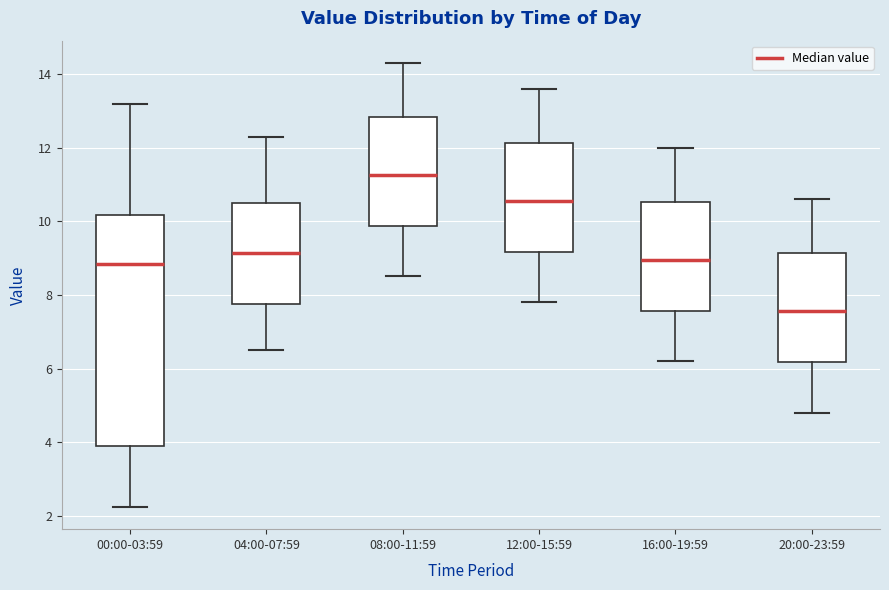

Reading left to right, transcribe this box plot: for each box, give where its median line is, the range the box spans, and where its two whiskers end, as read against the y-axis. The values are not printed on the chart, so give them approximately, as read against the axis.

00:00-03:59: median 8.8, box 4.0 to 10.2, whiskers 2.2 to 13.2
04:00-07:59: median 9.2, box 7.8 to 10.6, whiskers 6.6 to 12.4
08:00-11:59: median 11.2, box 9.8 to 12.8, whiskers 8.6 to 14.4
12:00-15:59: median 10.6, box 9.2 to 12.2, whiskers 7.8 to 13.6
16:00-19:59: median 9.0, box 7.6 to 10.6, whiskers 6.2 to 12.0
20:00-23:59: median 7.6, box 6.2 to 9.2, whiskers 4.8 to 10.6